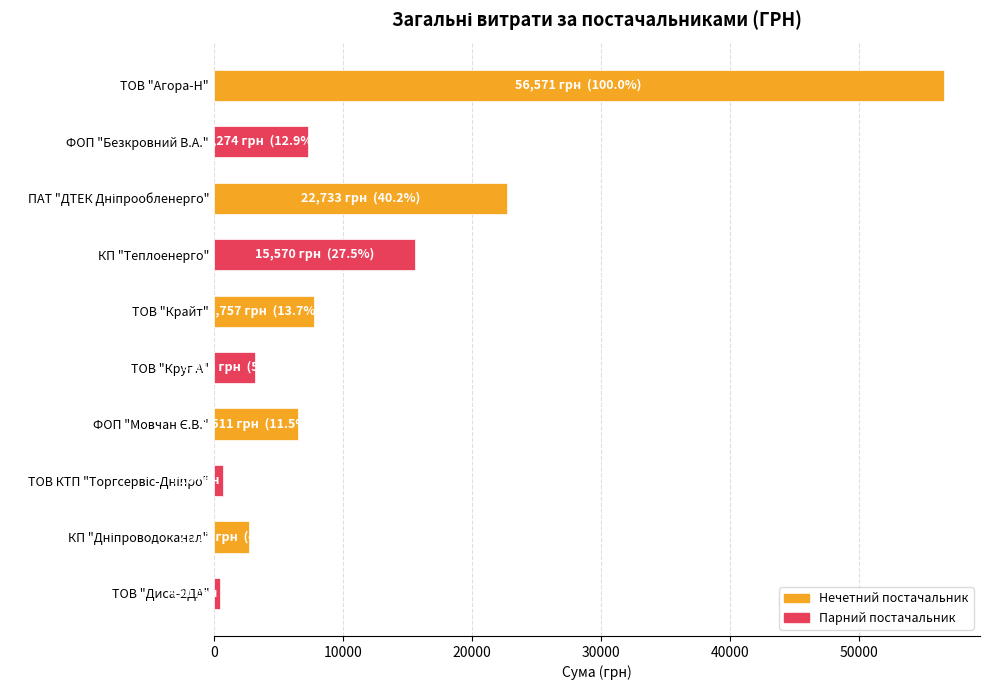

The value at ФОП "Безкровний В.А." is 2174.2. True or false?

False